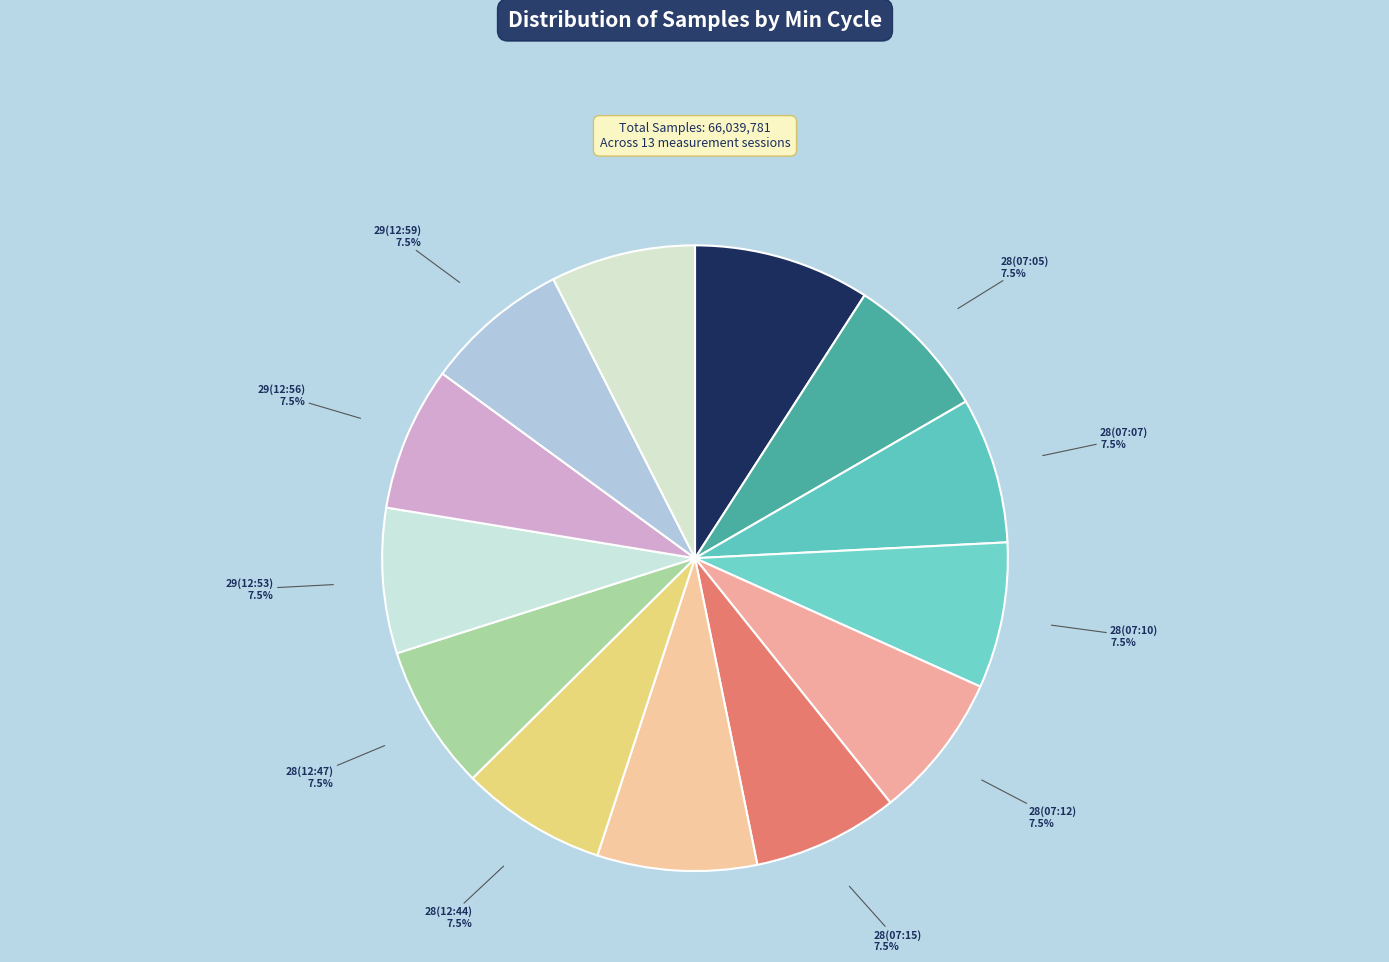

To the nearest percent, what is the difference between the largest and smallest slice percentages?

2%